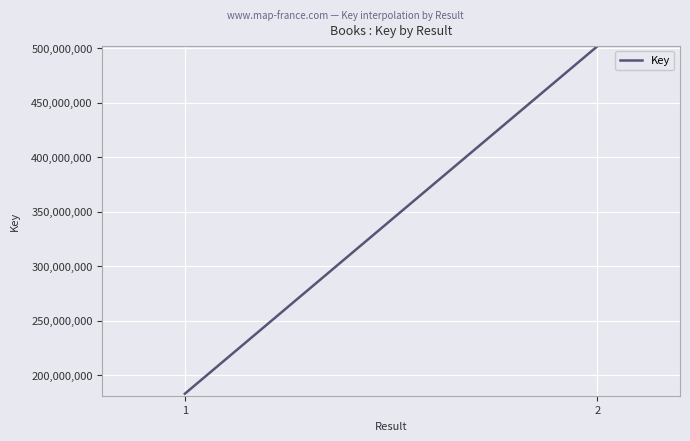

Approximately how many times larger is the value at 1 compared to 2?

0.4